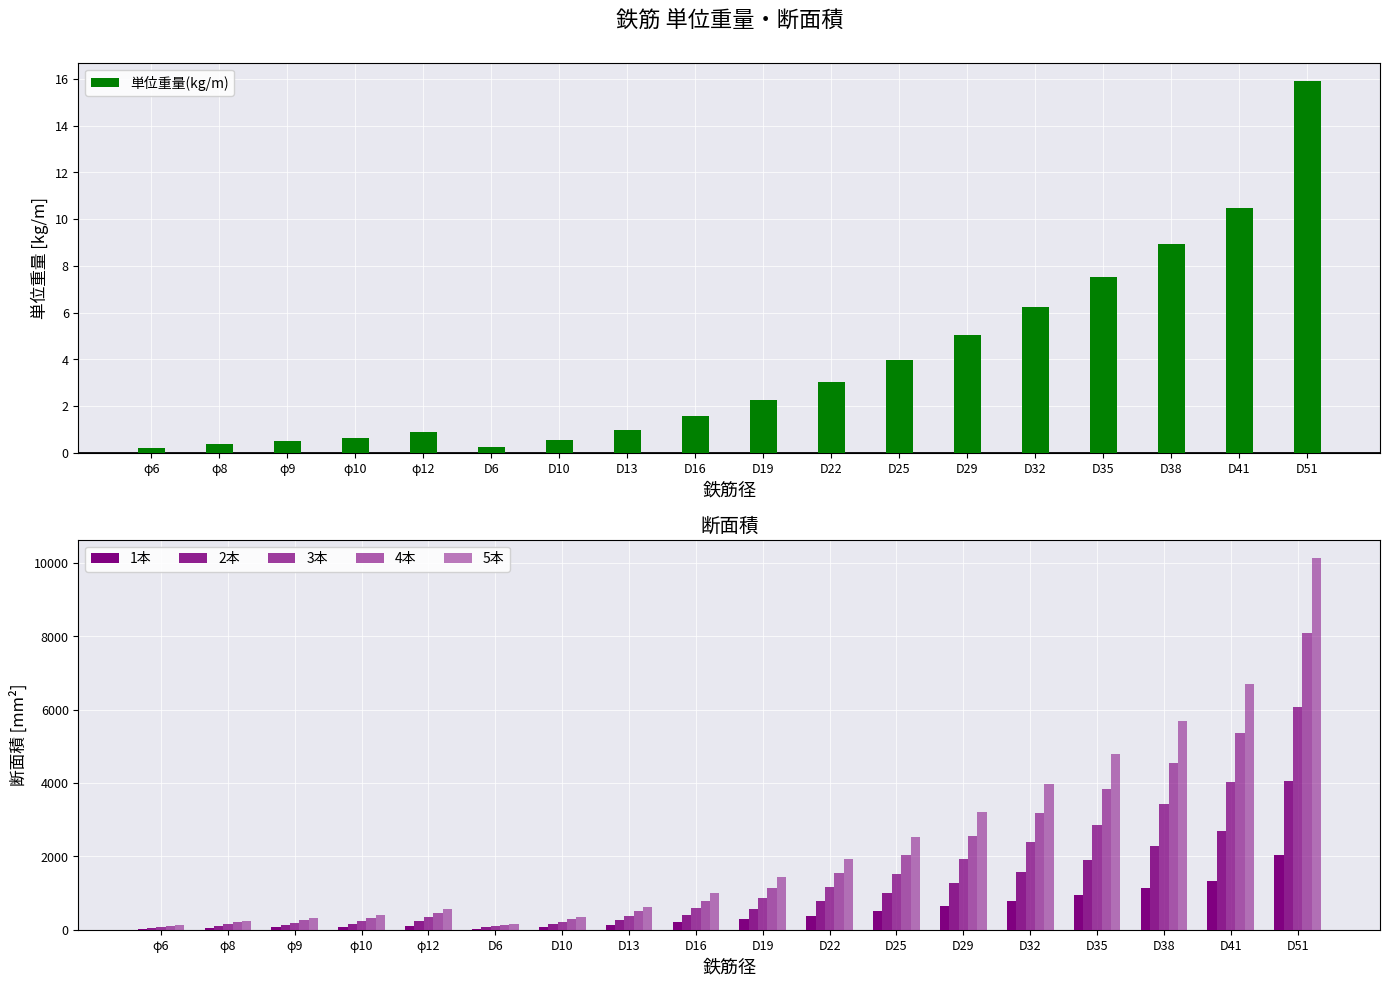

How many bars are there in total?

108